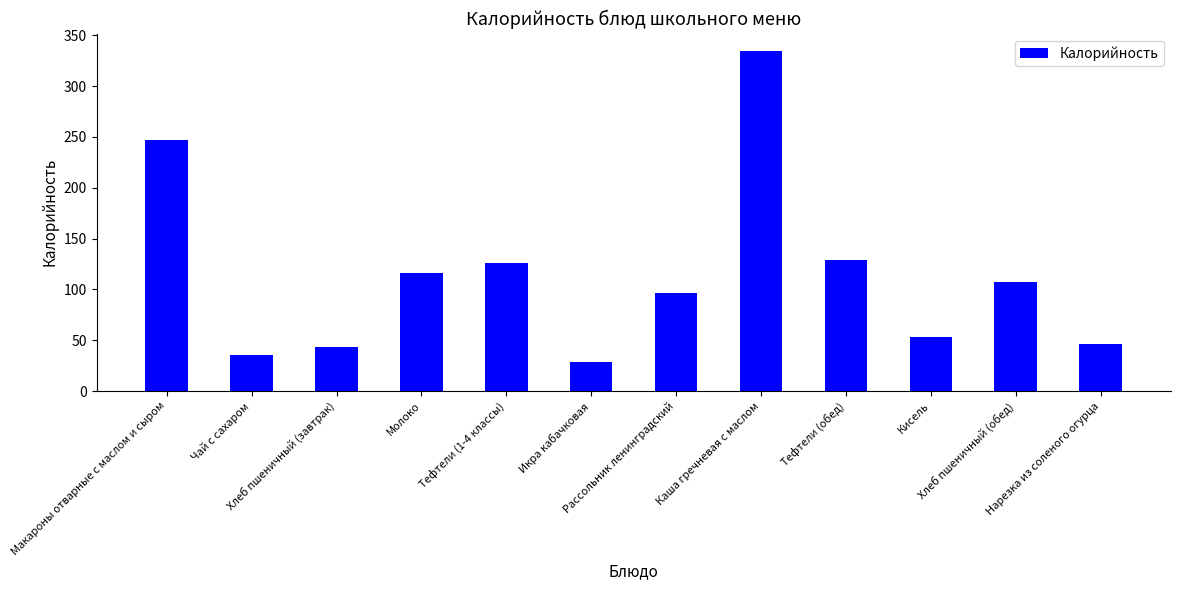

What is the change in value from Каша гречневая с маслом to Нарезка из соленого огурца?

-289